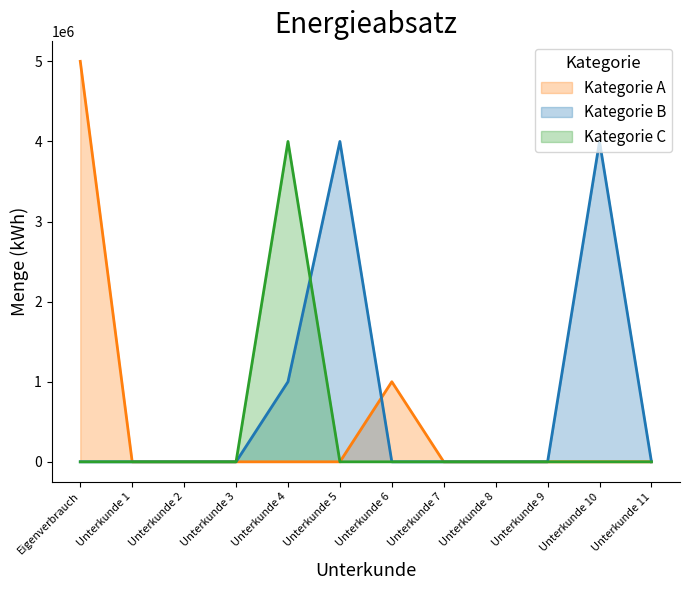

What position from the left is Eigenverbrauch?

1